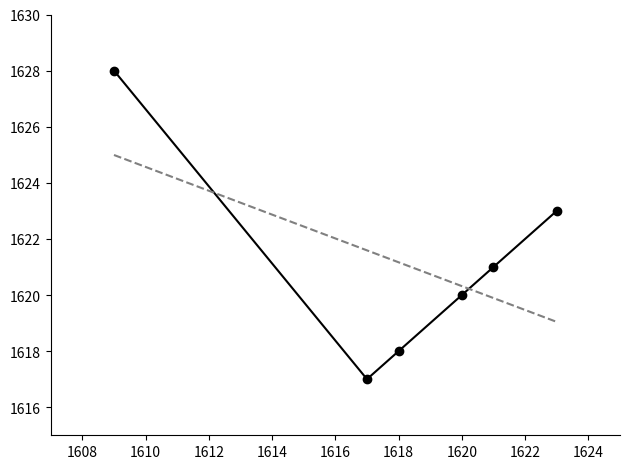

What is the maximum value shown in the chart?

1628.0